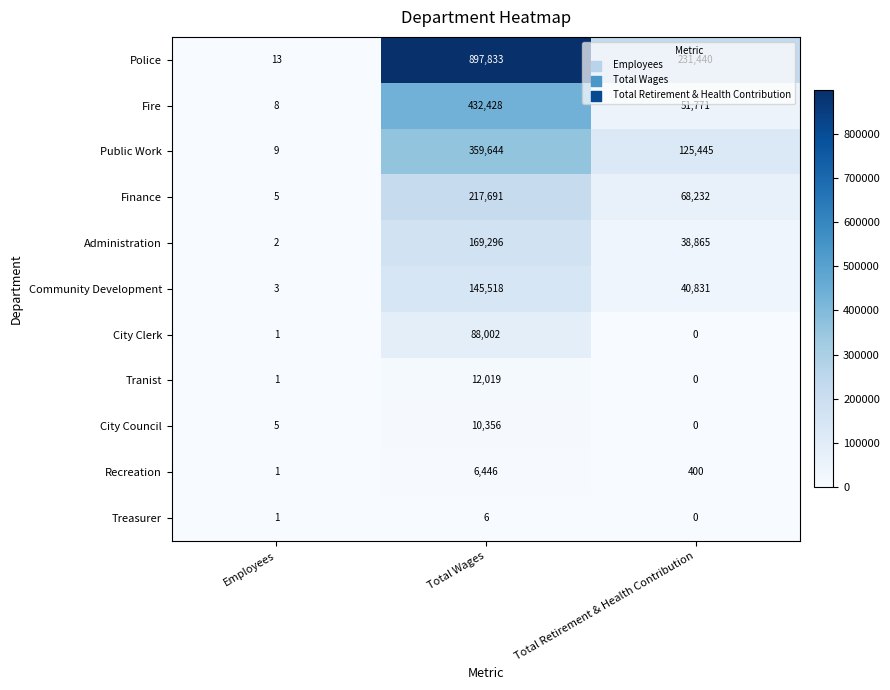

How many distinct data groups are displayed?

11